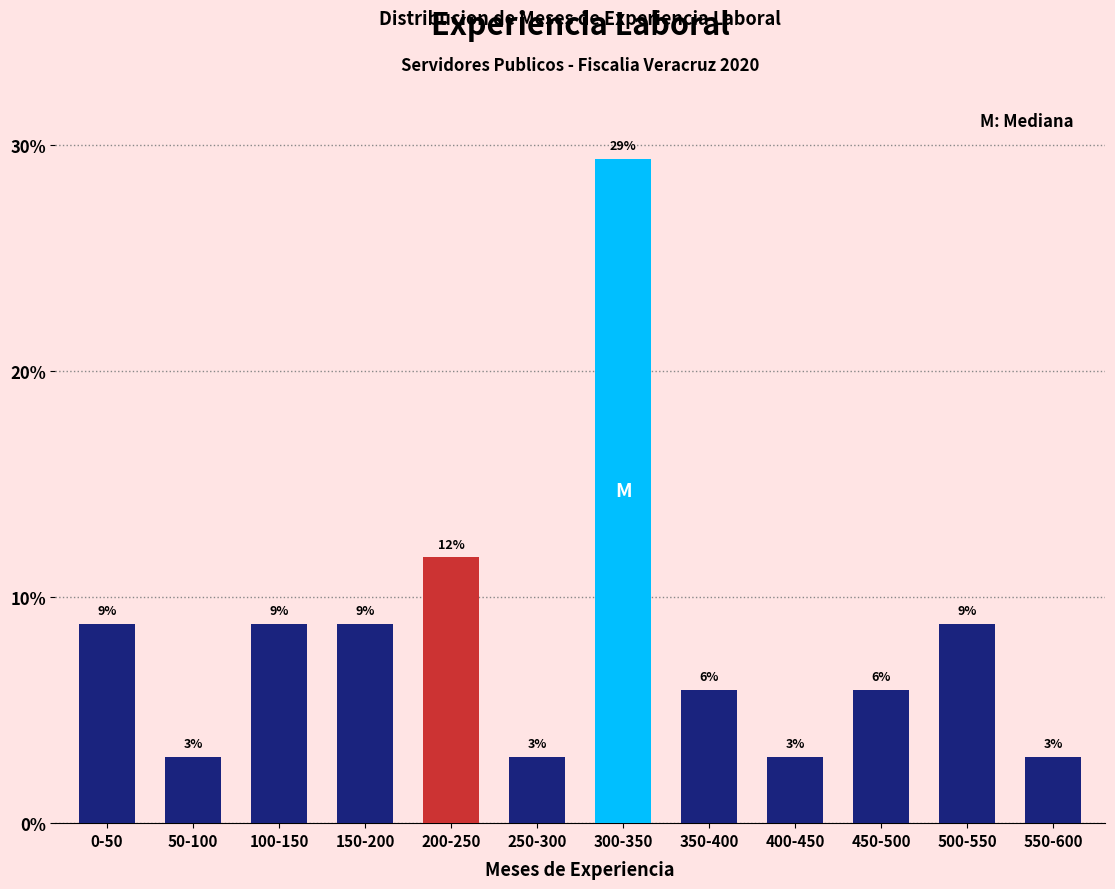

How many bars are there in total?

12